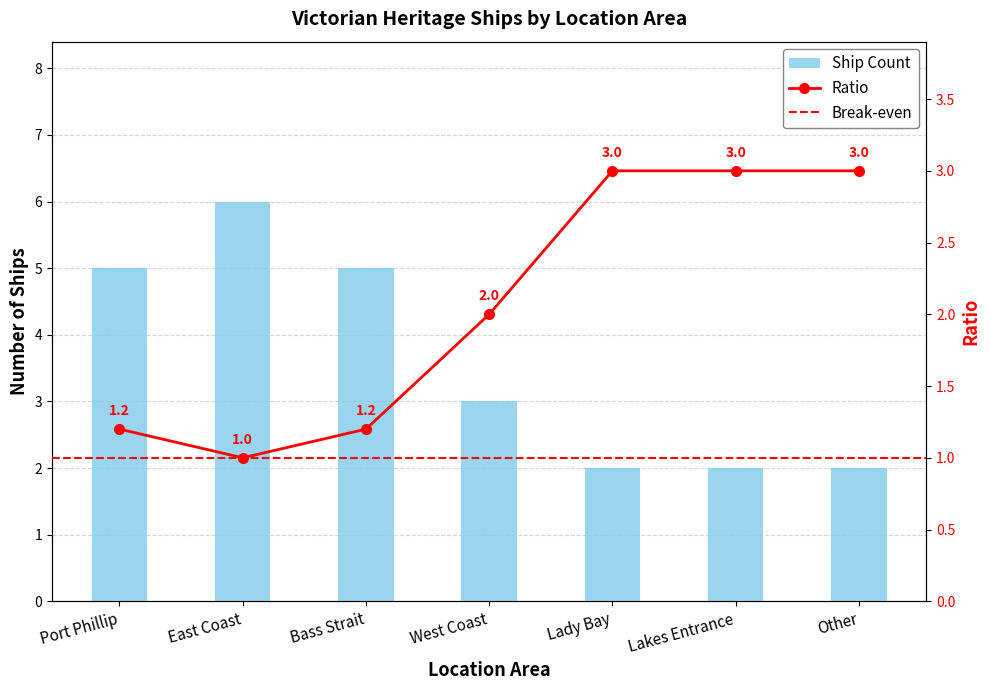

Rank the categories by value from lowest to highest.

Lady Bay, Lakes Entrance, Other, West Coast, Port Phillip, Bass Strait, East Coast